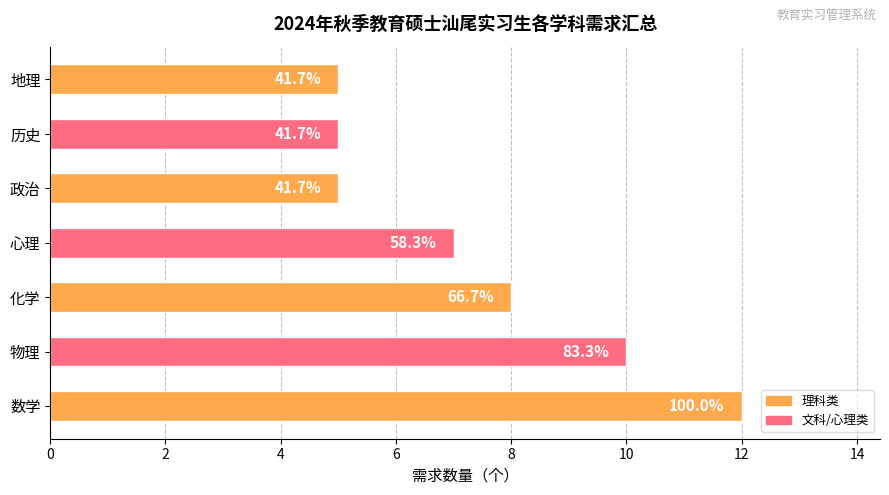

How many bars are there in total?

7